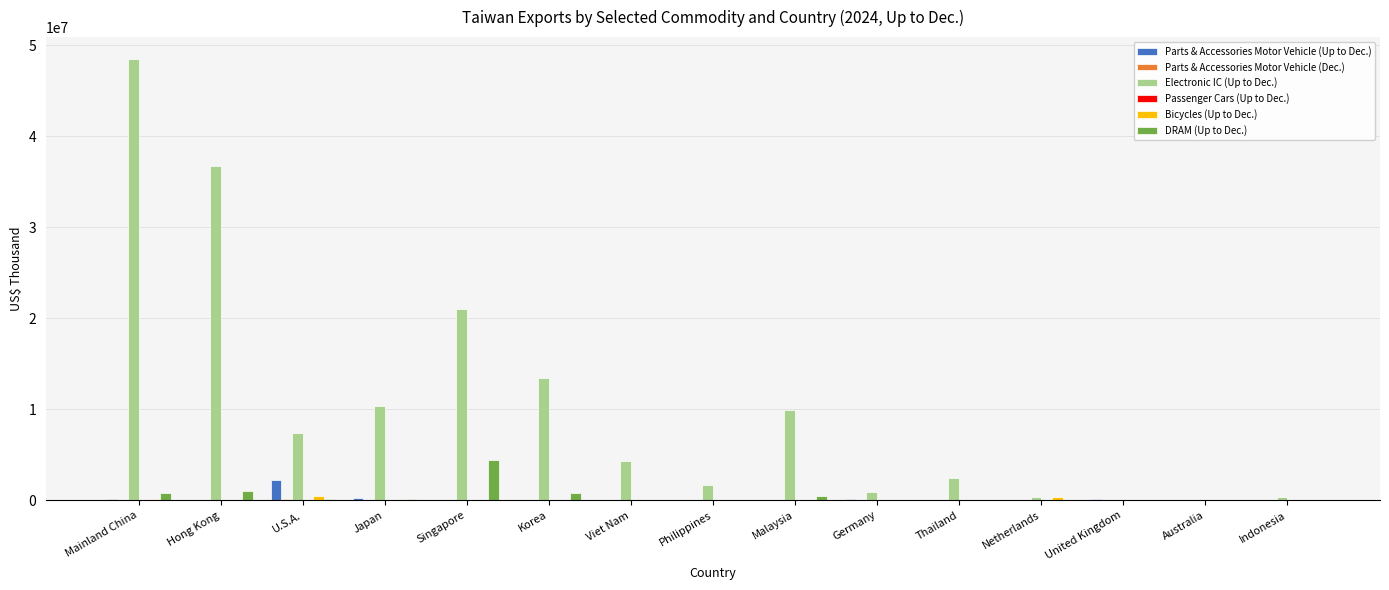

What is the sum of all Bicycles (Up to Dec.) values?

1314477